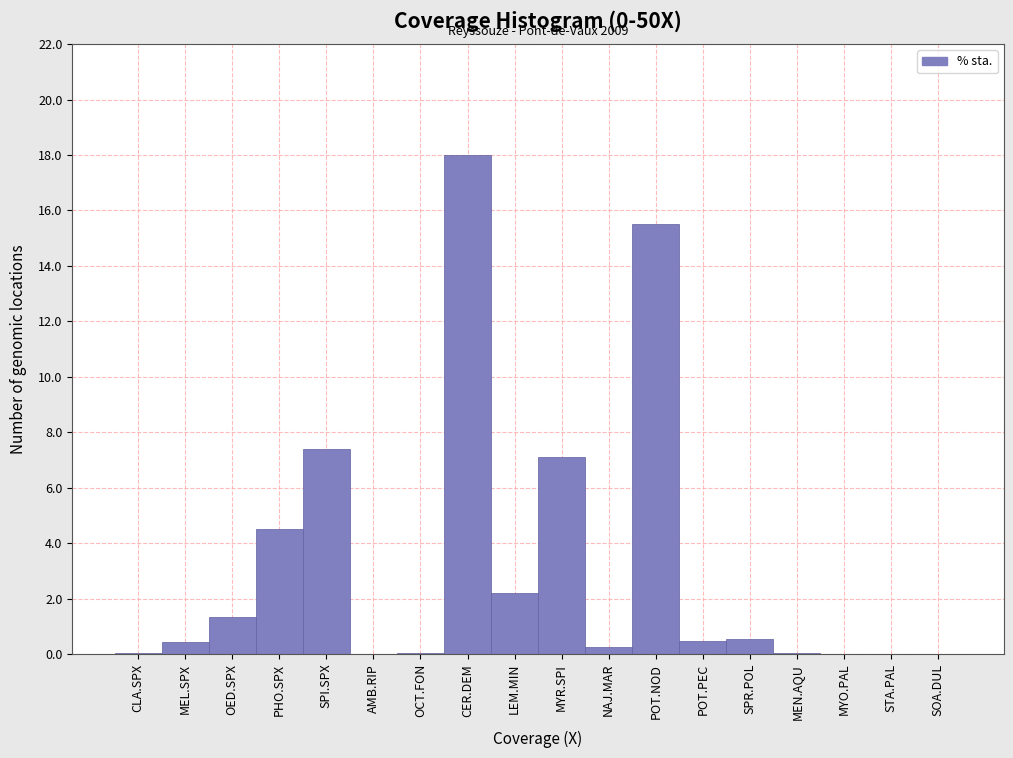

The chart shows a value of 2.1 at PHO.SPX. True or false?

False